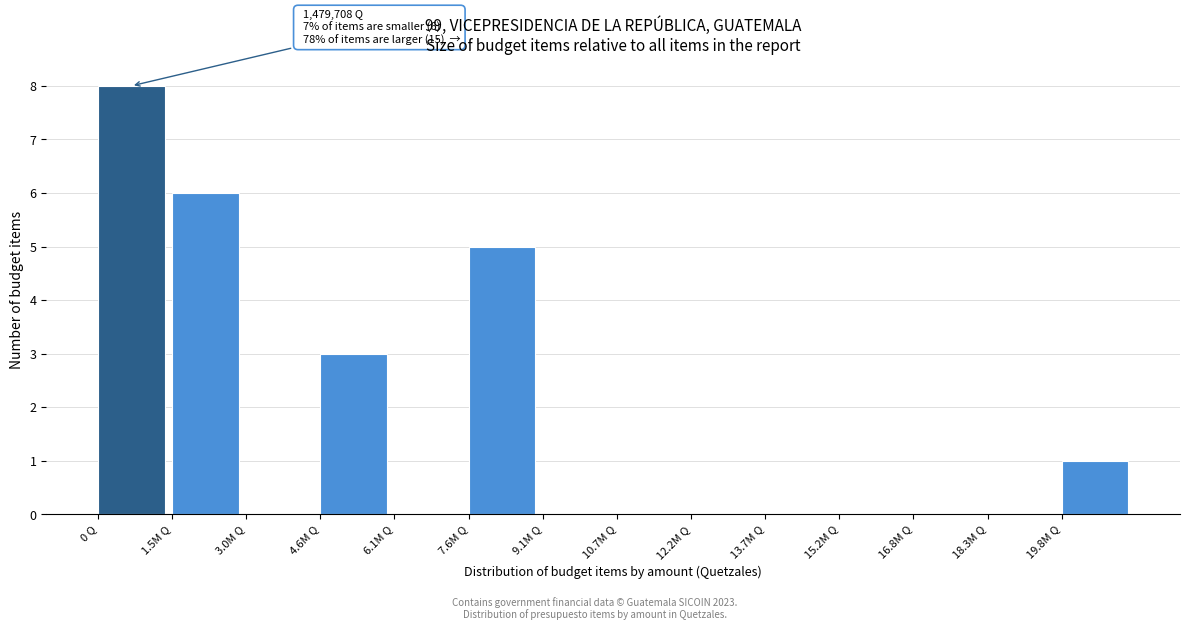

Reading left to right, what are all the values shown in this chart?

0 Q=8	1.5M Q=6	3.0M Q=0	4.6M Q=3	6.1M Q=0	7.6M Q=5	9.1M Q=0	10.7M Q=0	12.2M Q=0	13.7M Q=0	15.2M Q=0	16.8M Q=0	18.3M Q=0	19.8M Q=1